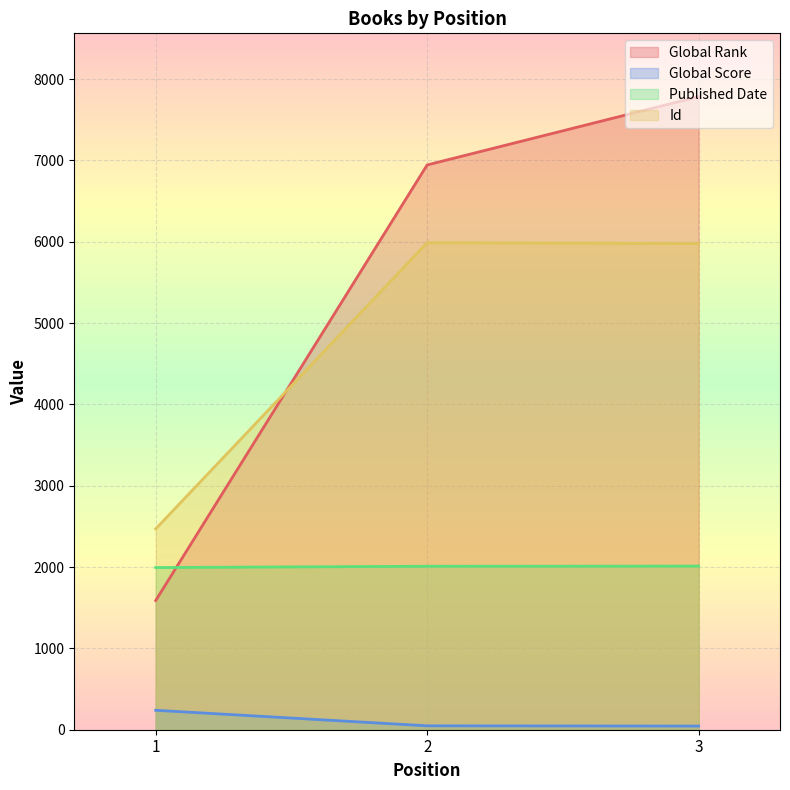

What is the value of the Id point at the 1st from the left?

2470